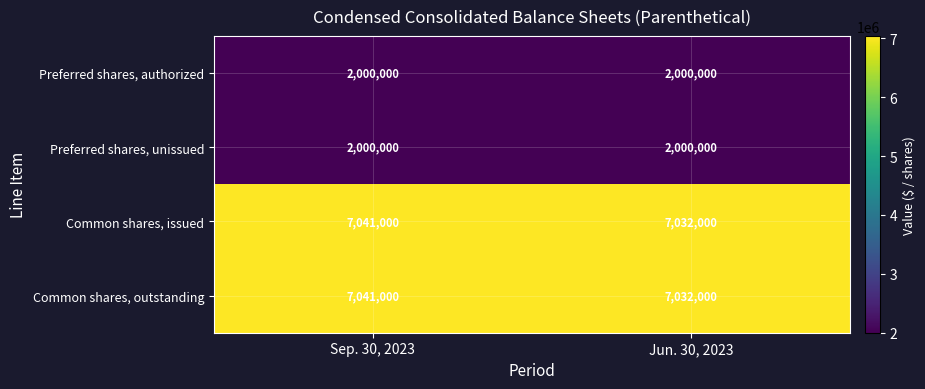

At which category is the sum across all series the highest?

Sep. 30, 2023